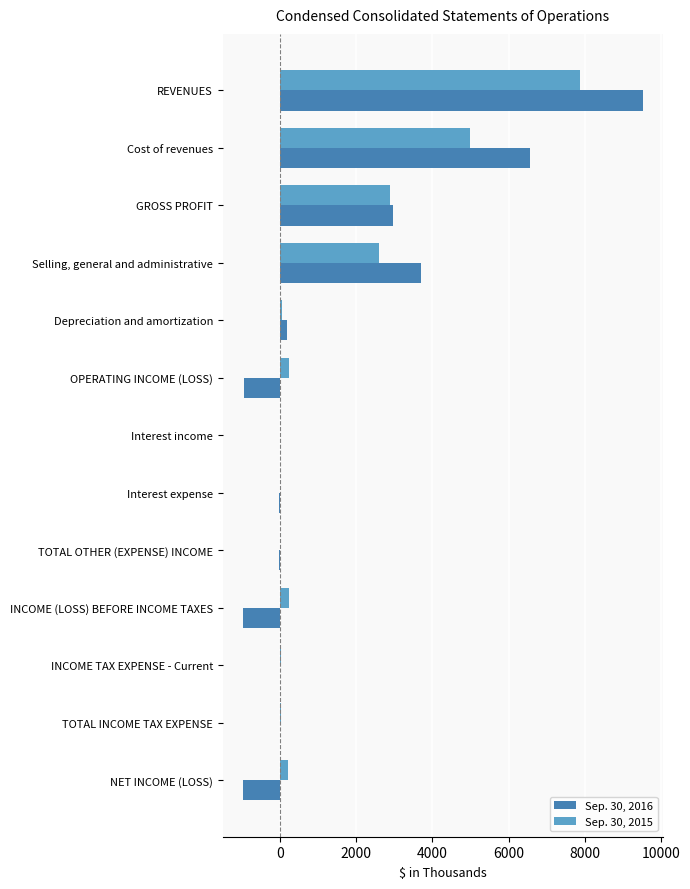

Which label corresponds to the largest value in the chart?

REVENUES